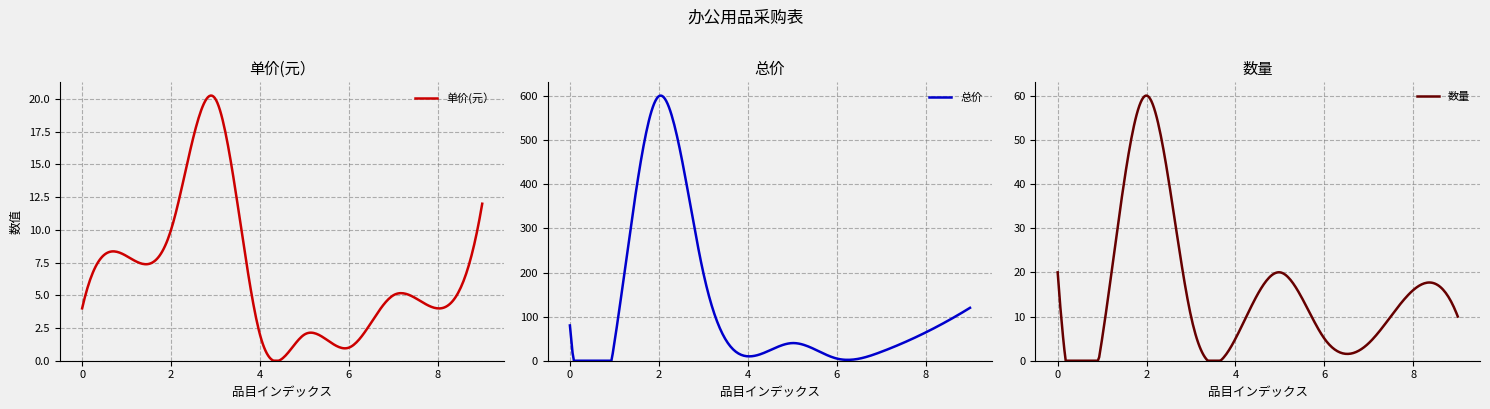

What is the maximum value for 单价(元）?

20.3